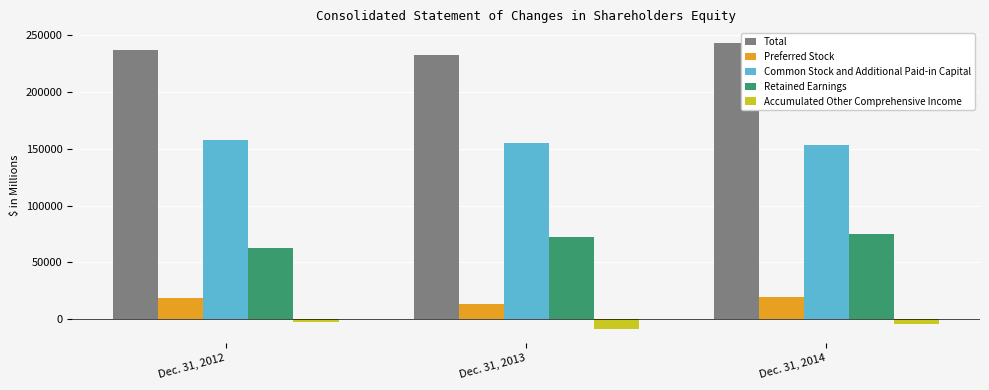

The value of Common Stock and Additional Paid-in Capital at Dec. 31, 2013 is 155293. True or false?

True